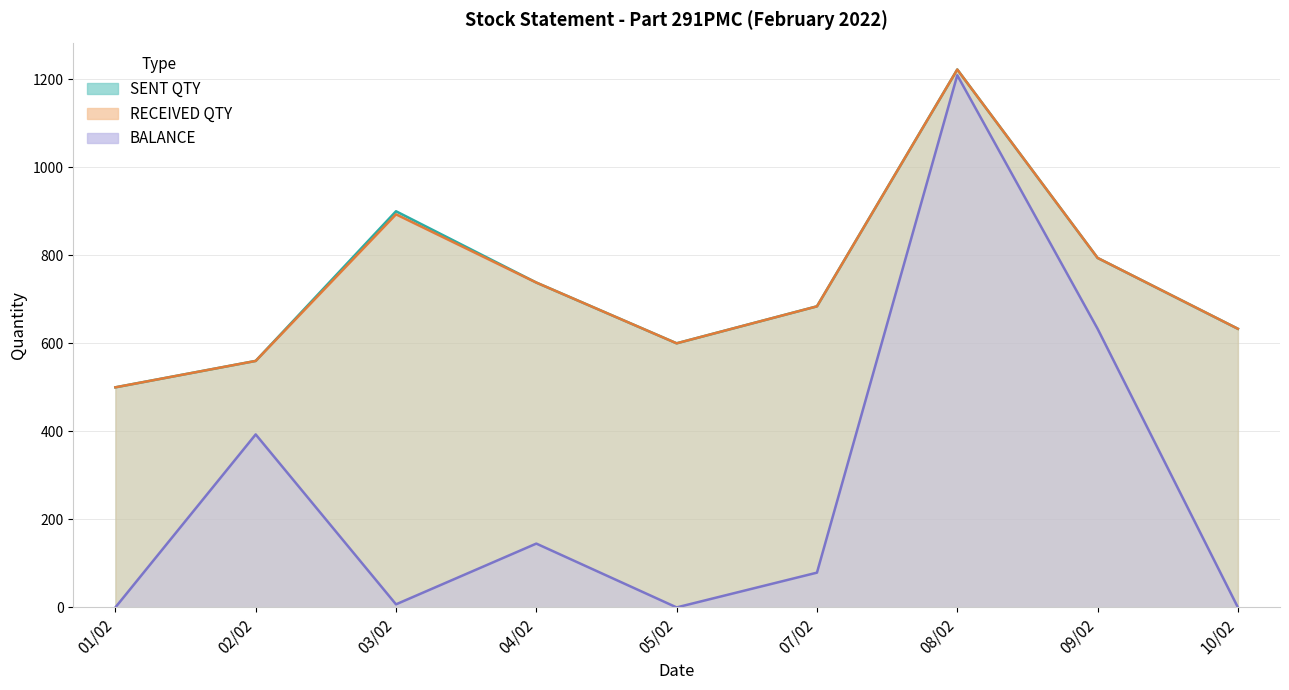

What is the difference between the highest and lowest values at 04/02?

593